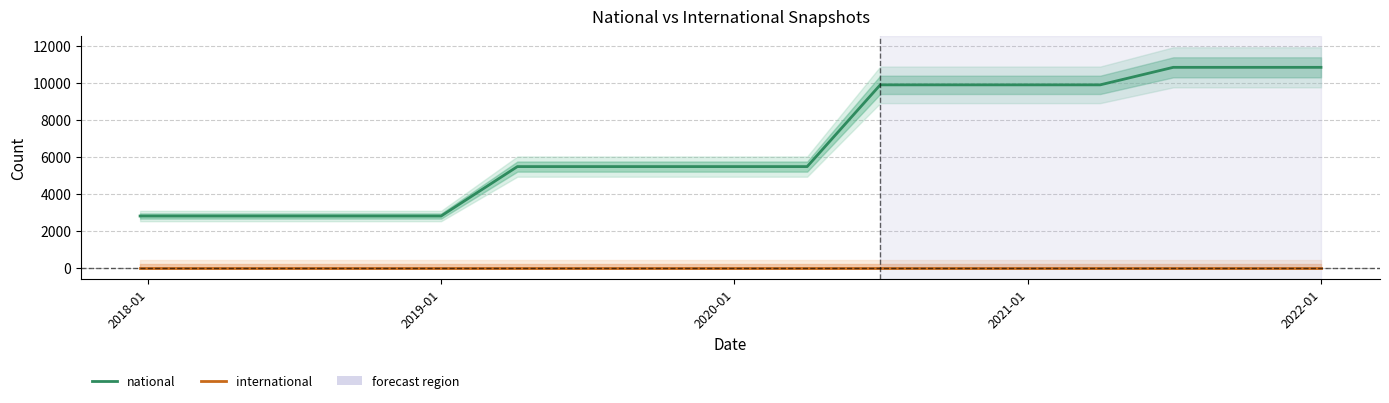

What are all the series names shown in the legend?

national, international